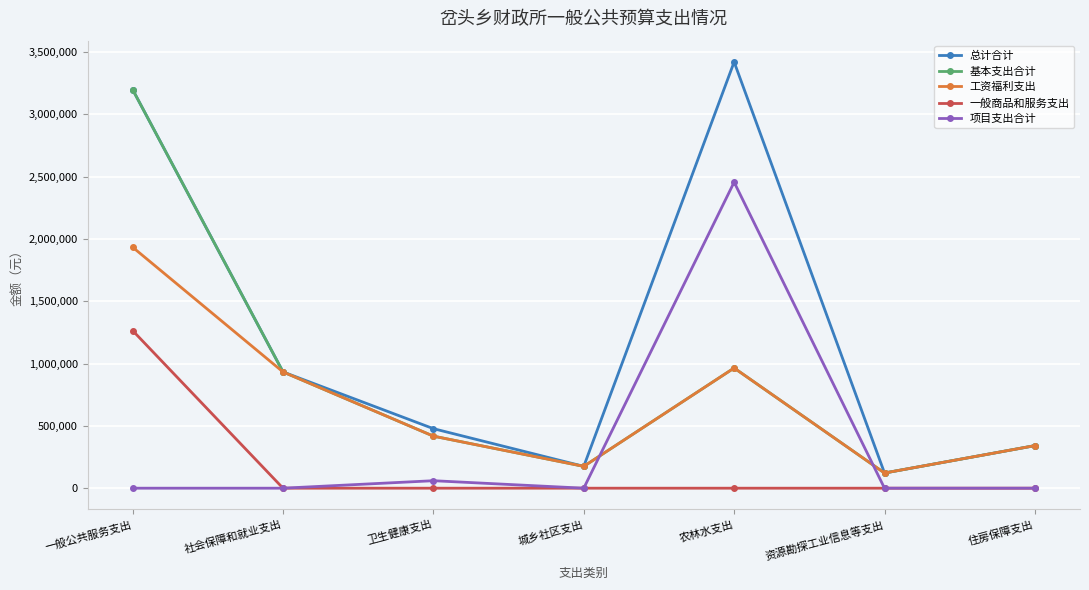

What are all the series names shown in the legend?

总计合计, 基本支出合计, 工资福利支出, 一般商品和服务支出, 项目支出合计